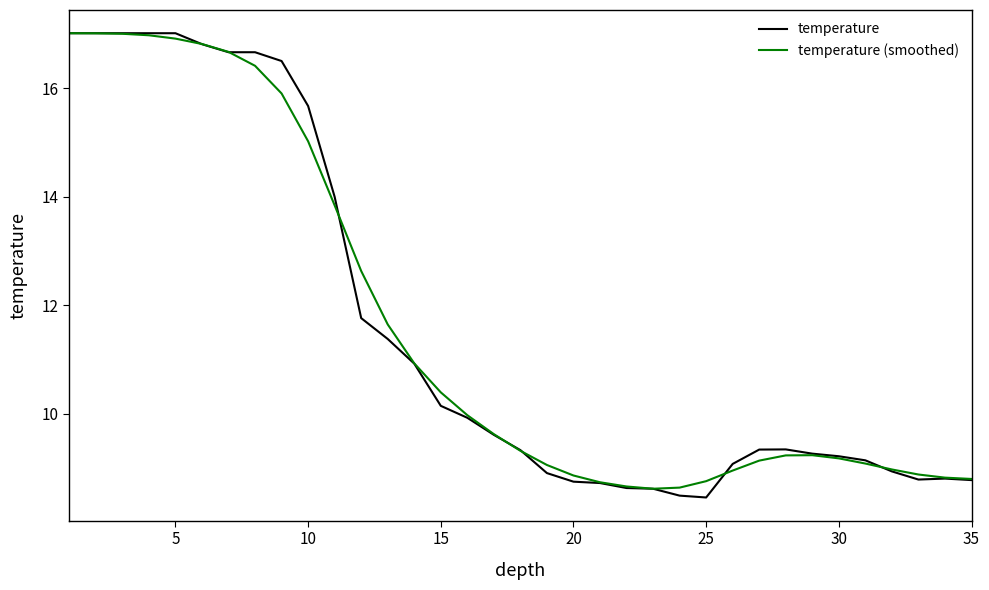

What is the greatest value displayed?

17.0